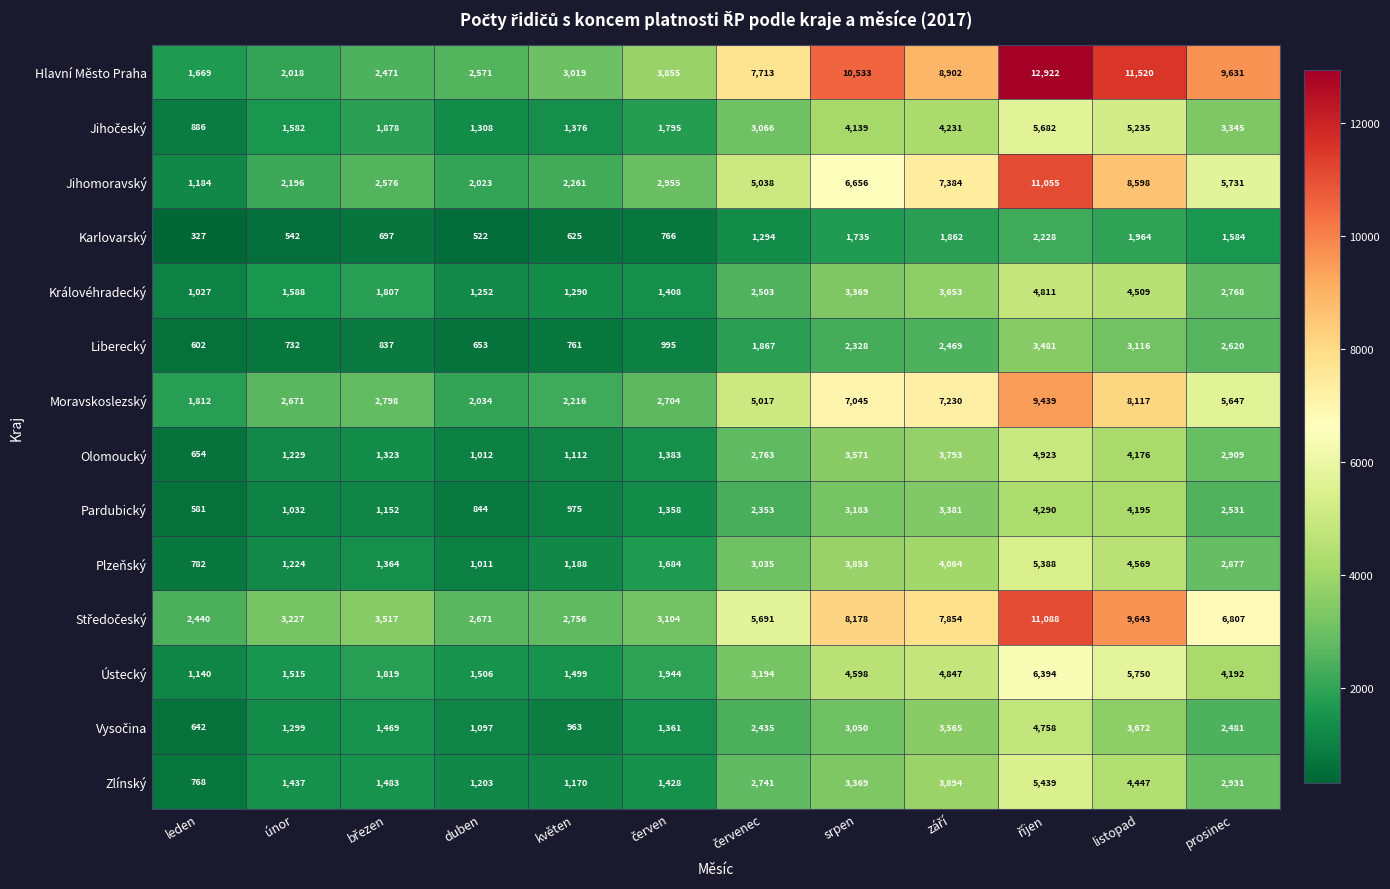

What is the difference between the highest and lowest values at duben?

2149